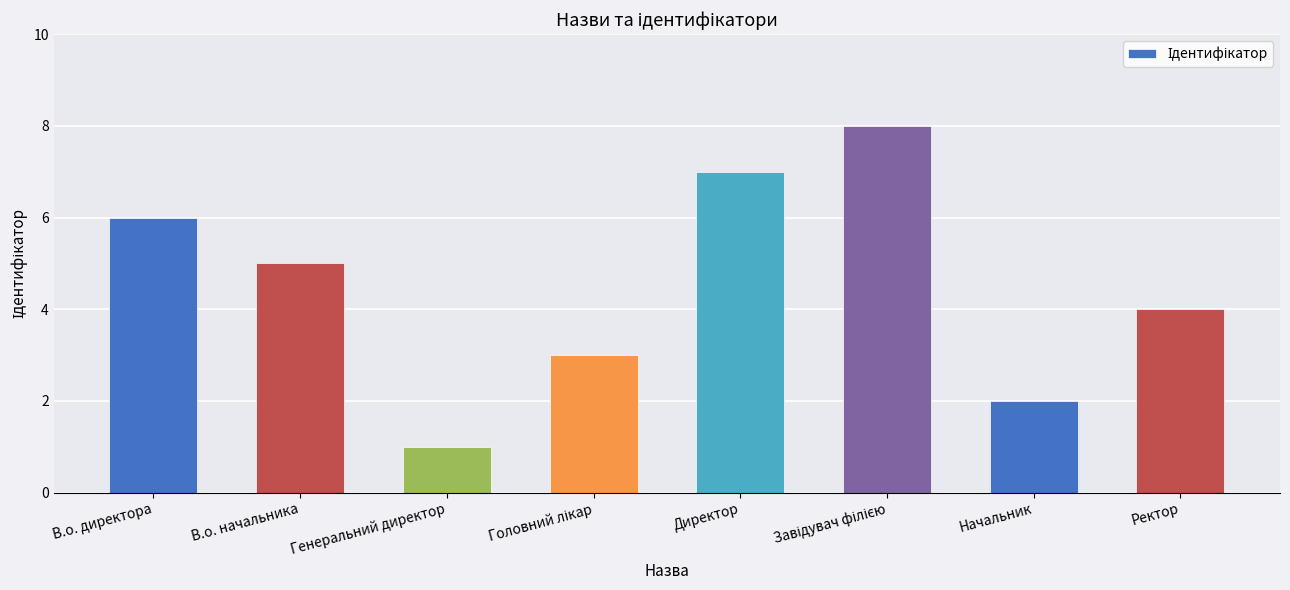

At which label does the data first exceed 5?

В.о. директора